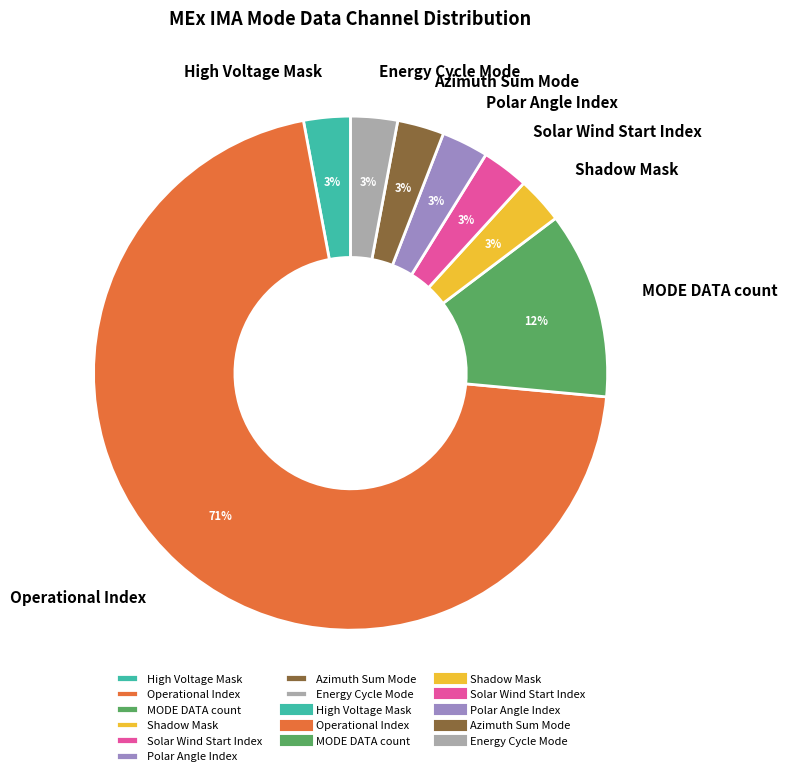

Which category has the biggest portion of the pie?

Operational Index